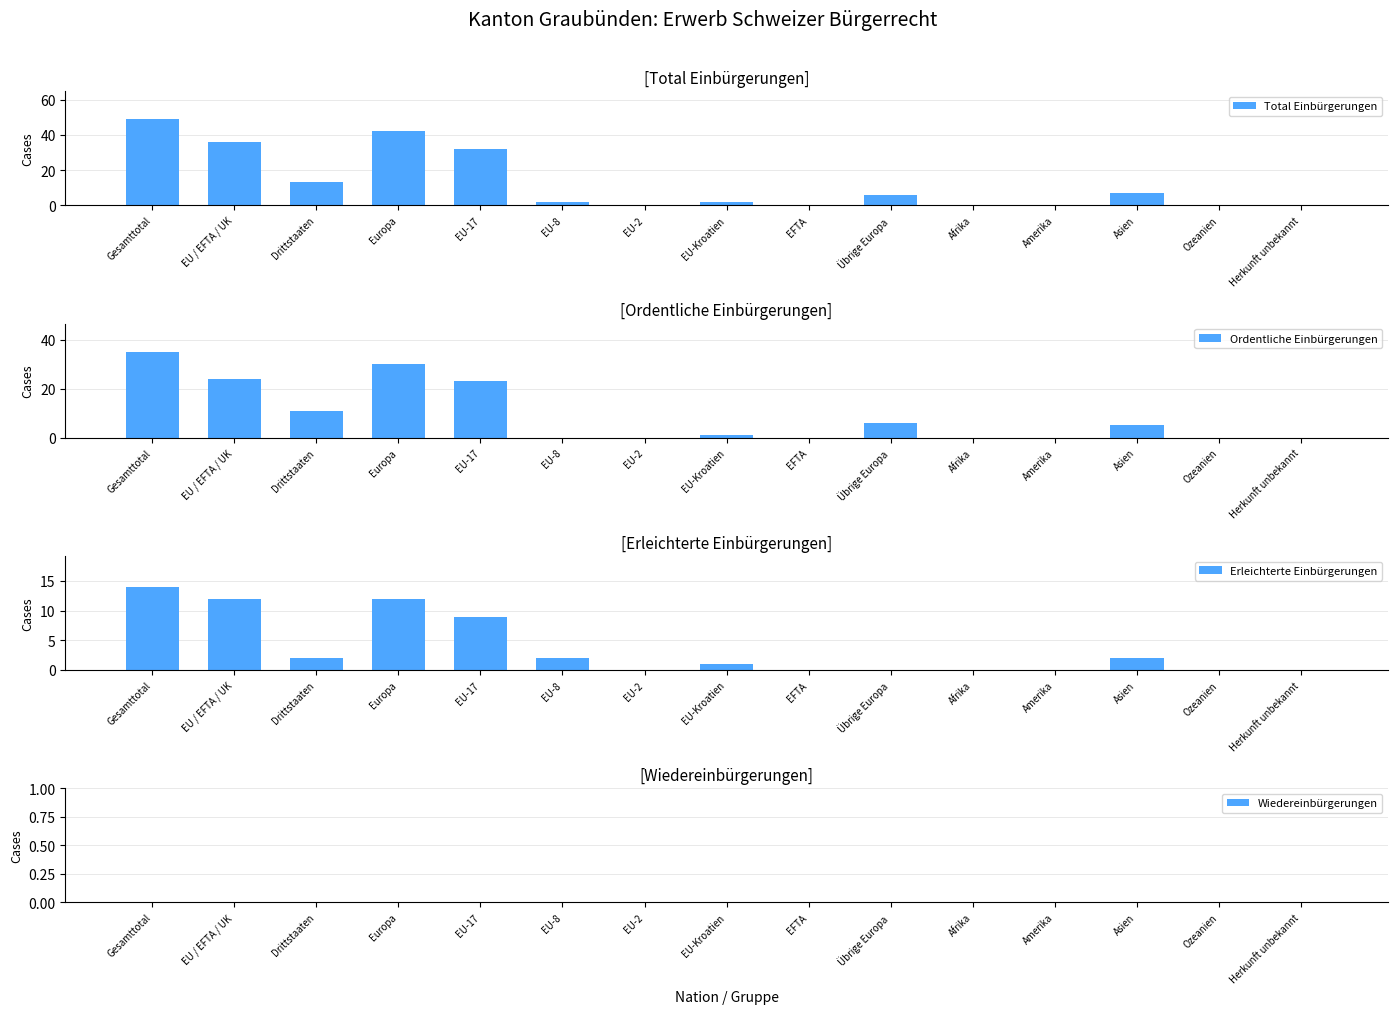

Does the chart contain any negative values?

No